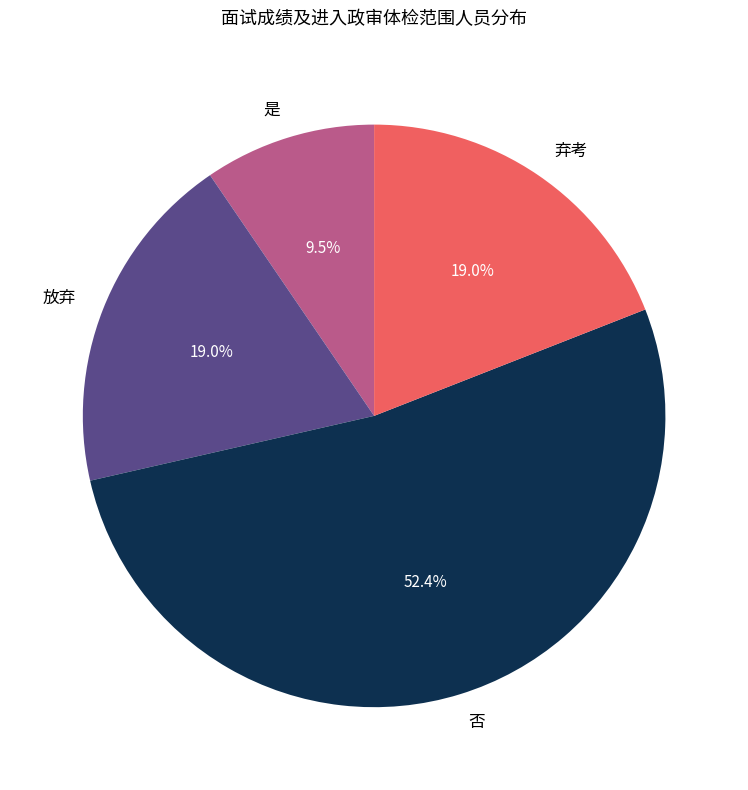

Does any single category account for the majority?

Yes